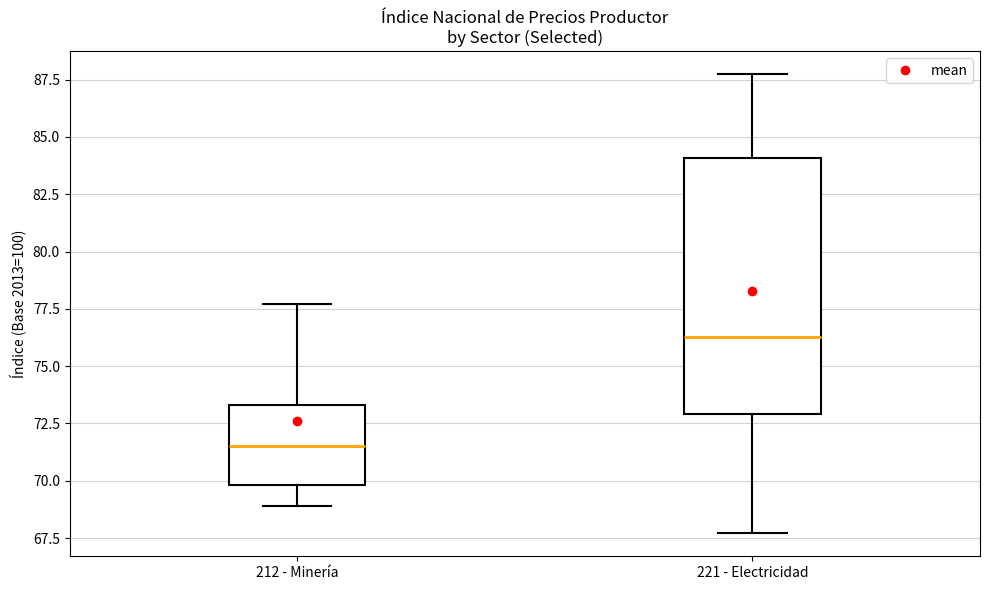

Where is the lower edge of the box for 221 - Electricidad on the y-axis? The values are not printed on the chart, so give them approximately, as read against the axis.

73.0